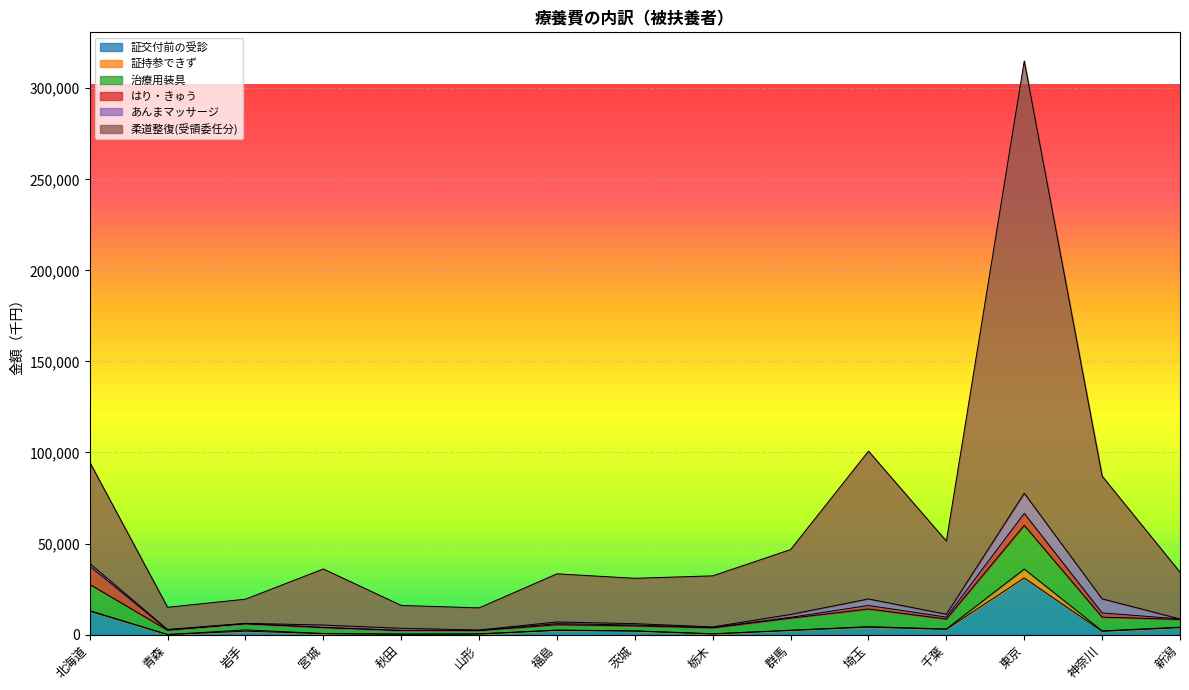

What position from the right is 青森?

14